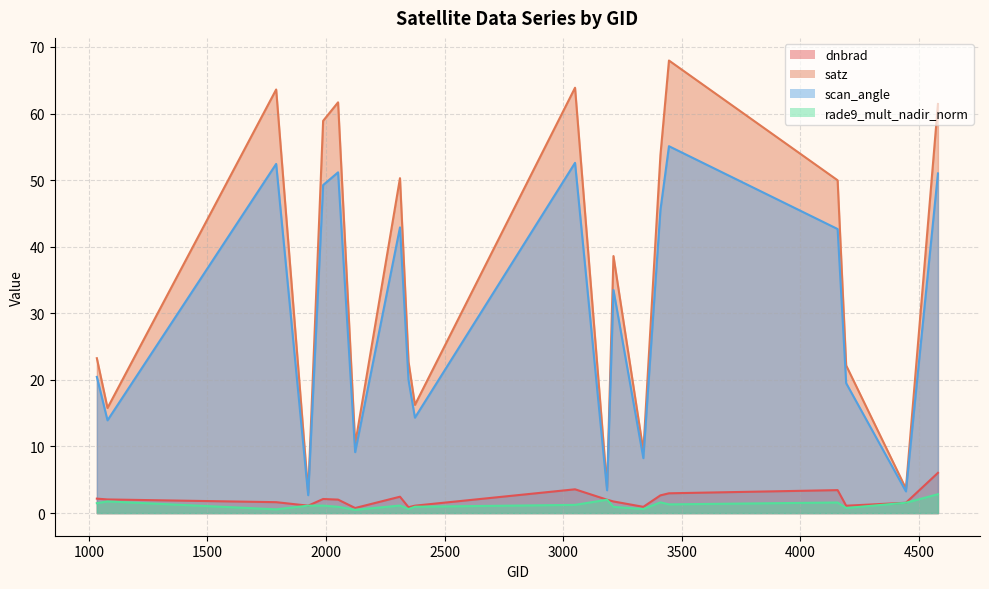

The rade9_mult_nadir_norm series shows 1.6 at 4445. True or false?

True